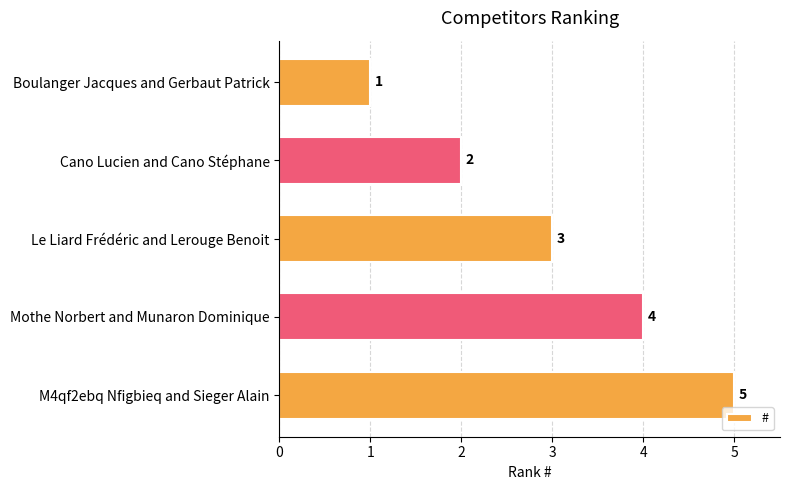

What is the average value?

3